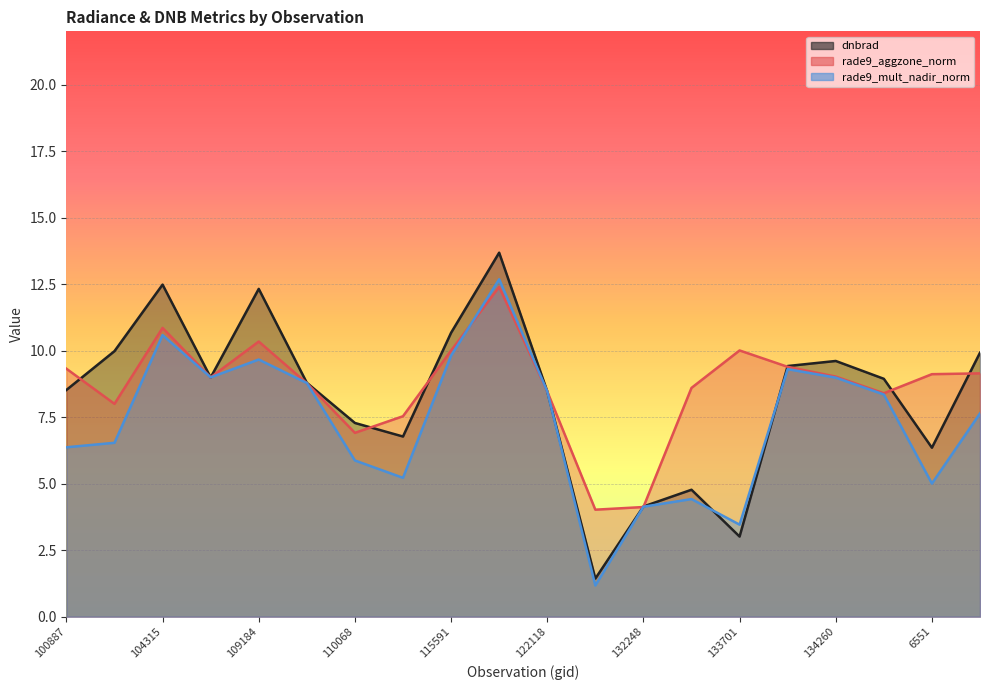

Which series has the widest spread of values?

dnbrad